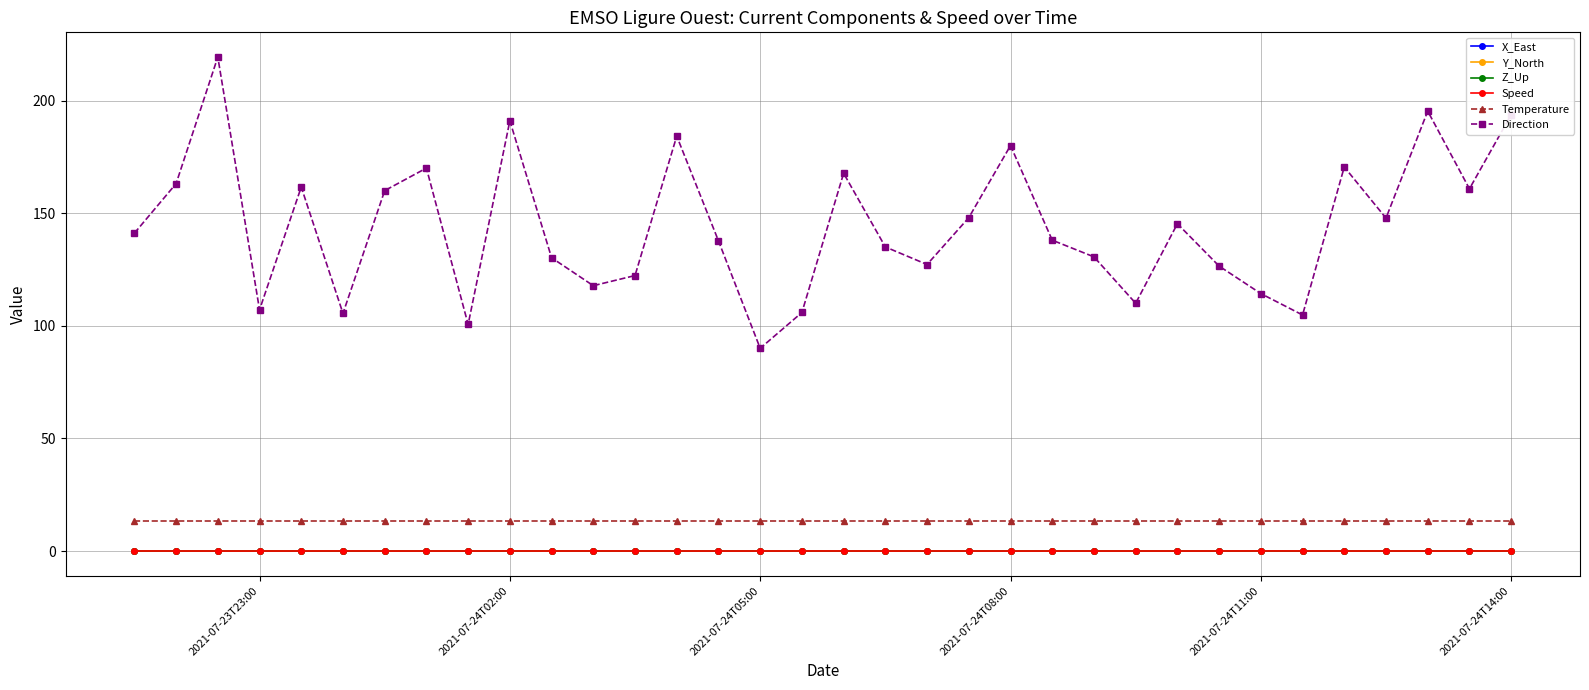

What is the greatest value displayed?

219.3